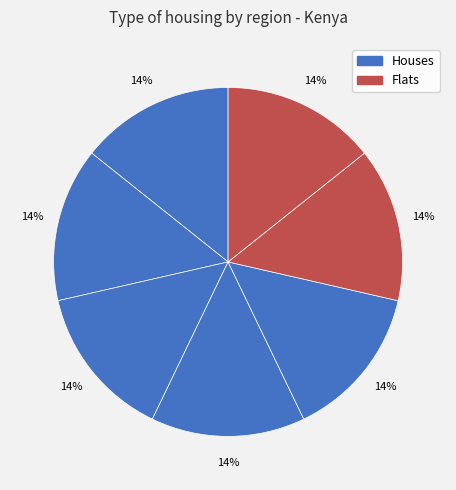

How many slices are in this pie chart?

7